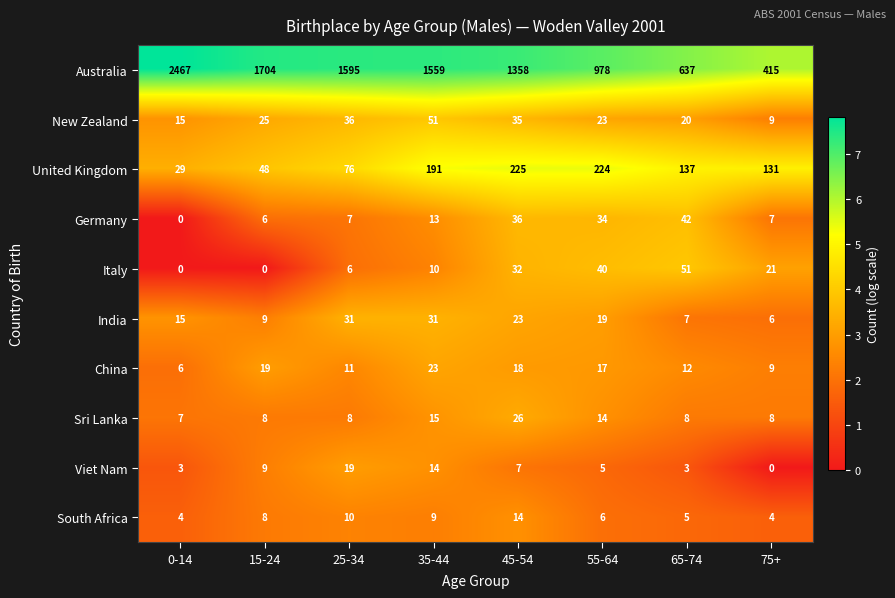

Which series has the widest spread of values?

Australia